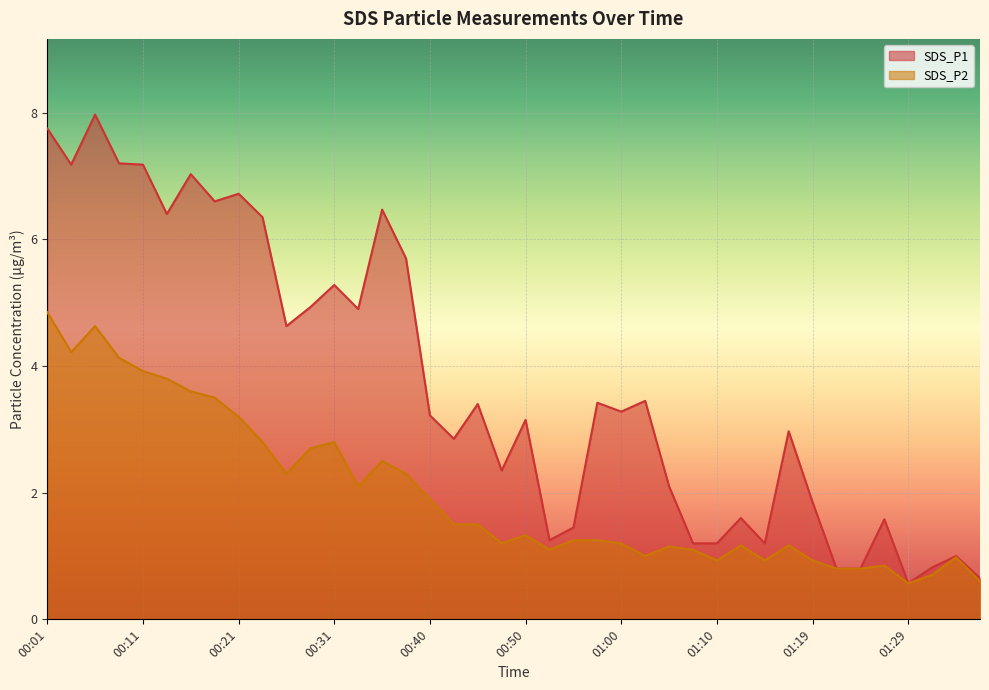

Reading right to left, list all the values displayed in this chart.

SDS_P1: 01:37=0.7	01:34=1.0	01:32=0.8	01:29=0.6	01:27=1.6	01:24=0.8	01:22=0.8	01:19=1.9	01:17=3.0	01:15=1.2	01:12=1.6	01:10=1.2	01:07=1.2	01:05=2.1	01:02=3.5	01:00=3.3	00:57=3.4	00:55=1.4	00:53=1.2	00:50=3.1	00:48=2.4	00:45=3.4	00:43=2.9	00:40=3.2	00:38=5.7	00:36=6.5	00:33=4.9	00:31=5.3	00:28=4.9	00:26=4.6	00:23=6.3	00:21=6.7	00:18=6.6	00:16=7.0	00:14=6.4	00:11=7.2	00:09=7.2	00:06=8.0	00:04=7.2	00:01=7.8
SDS_P2: 01:37=0.6	01:34=1.0	01:32=0.7	01:29=0.6	01:27=0.8	01:24=0.8	01:22=0.8	01:19=0.9	01:17=1.2	01:15=0.9	01:12=1.2	01:10=0.9	01:07=1.1	01:05=1.1	01:02=1.0	01:00=1.2	00:57=1.2	00:55=1.2	00:53=1.1	00:50=1.3	00:48=1.2	00:45=1.5	00:43=1.5	00:40=1.9	00:38=2.3	00:36=2.5	00:33=2.1	00:31=2.8	00:28=2.7	00:26=2.3	00:23=2.8	00:21=3.2	00:18=3.5	00:16=3.6	00:14=3.8	00:11=3.9	00:09=4.1	00:06=4.6	00:04=4.2	00:01=4.8